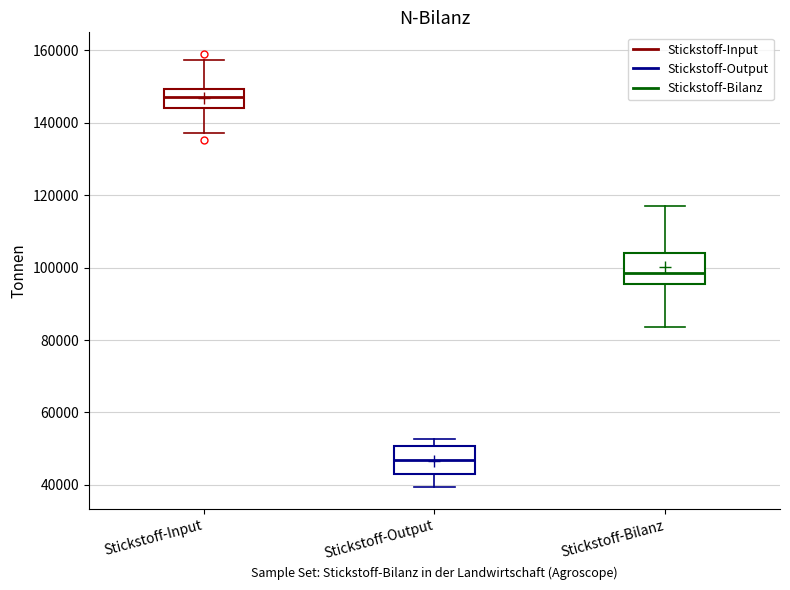

Reading left to right, read every box against the y-axis: the position of its median line, the range the box covers, and the ends of its whiskers. The values are not printed on the chart, so give them approximately, as read against the axis.

Stickstoff-Input: median 148000, box 144000 to 150000, whiskers 138000 to 158000
Stickstoff-Output: median 46000, box 42000 to 50000, whiskers 40000 to 52000
Stickstoff-Bilanz: median 98000, box 96000 to 104000, whiskers 84000 to 118000